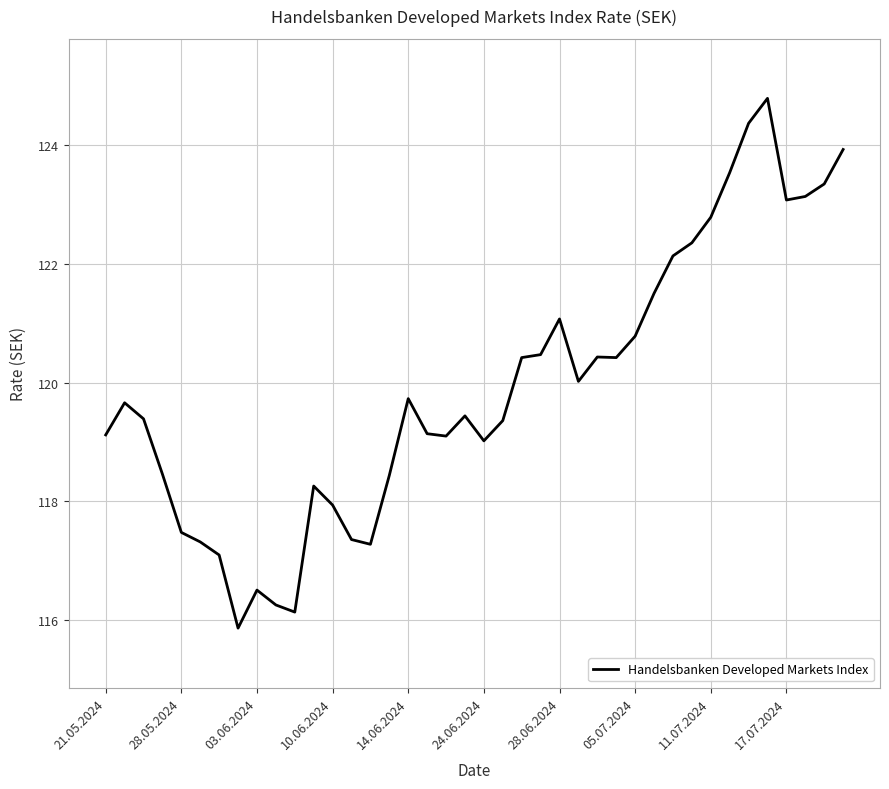

Count the number of categories in the chart.

40